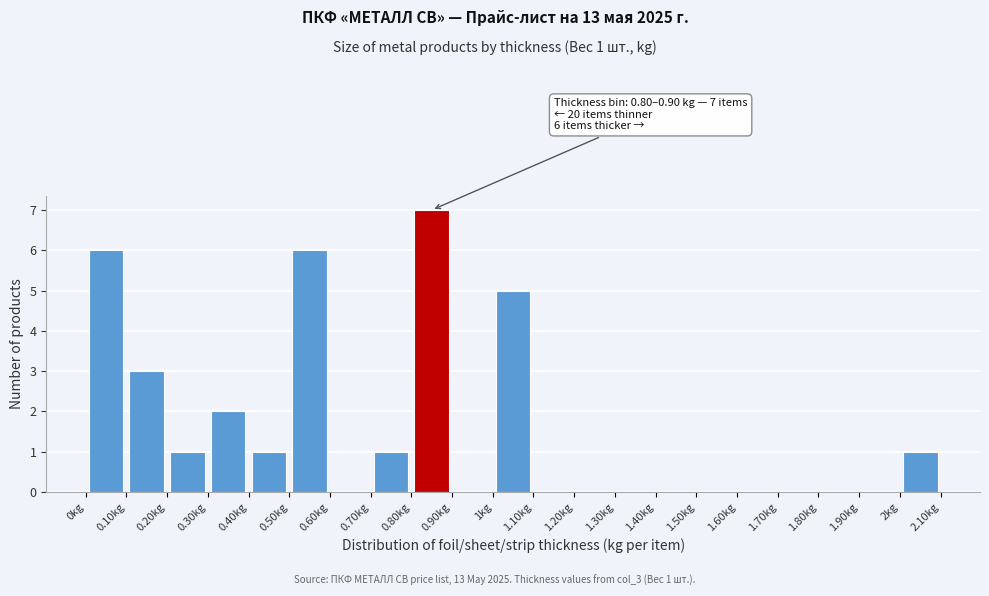

Which range on the x-axis has the tallest bar?

0.8 to 0.9